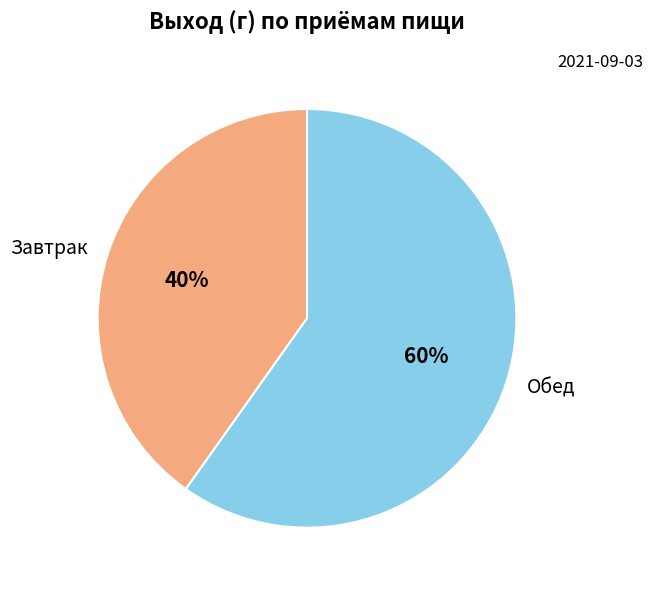

Between Завтрак and Обед, which is larger?

Обед